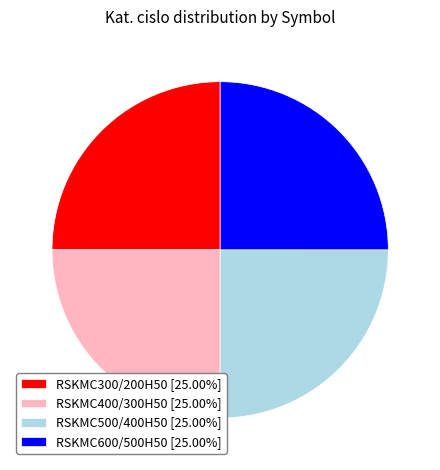

Approximately how many times larger is the value at RSKMC600/500H50 [25.00%] compared to RSKMC300/200H50 [25.00%]?

1.0